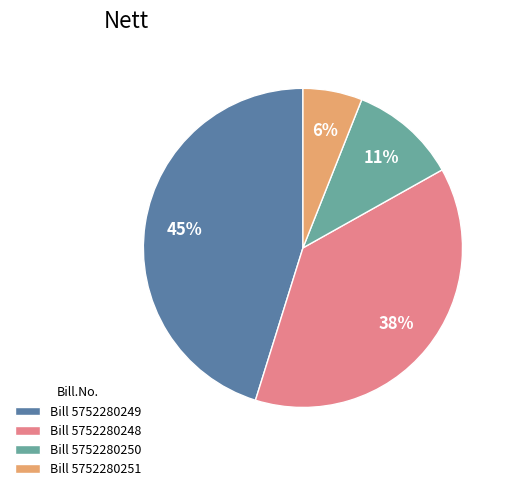

True or false: Bill 5752280251 accounts for 6% of the total.

True